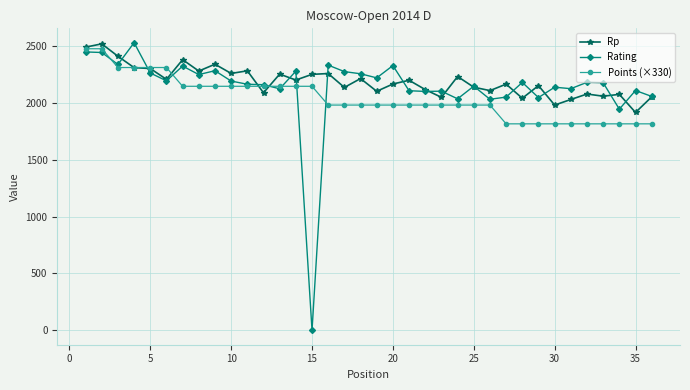

In Rating, how many points are lower than both neighbors (excluding endpoints)?

12